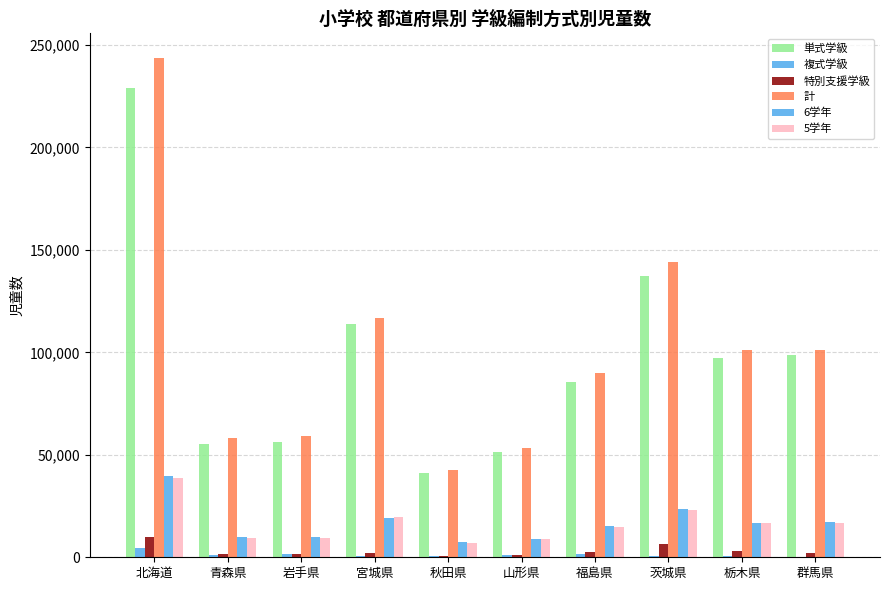

How many groups of bars are there?

10